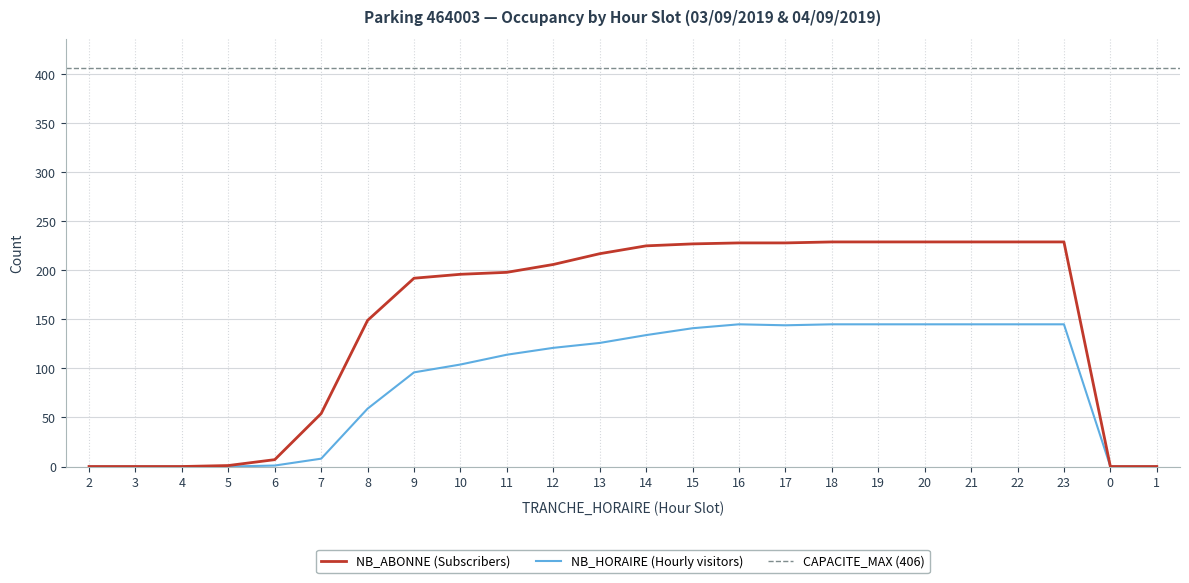

True or false: NB_HORAIRE and NB_ABONNE cross at least once.

False